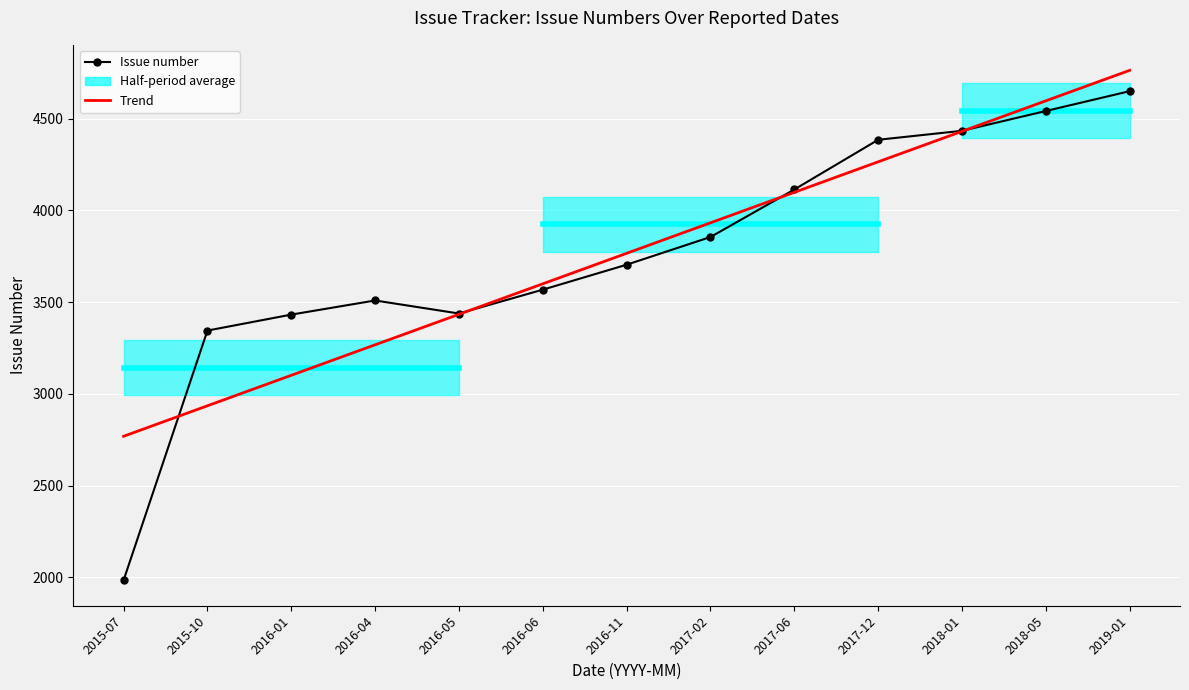

Which has a higher value, 2017-02 or 2019-01?

2019-01